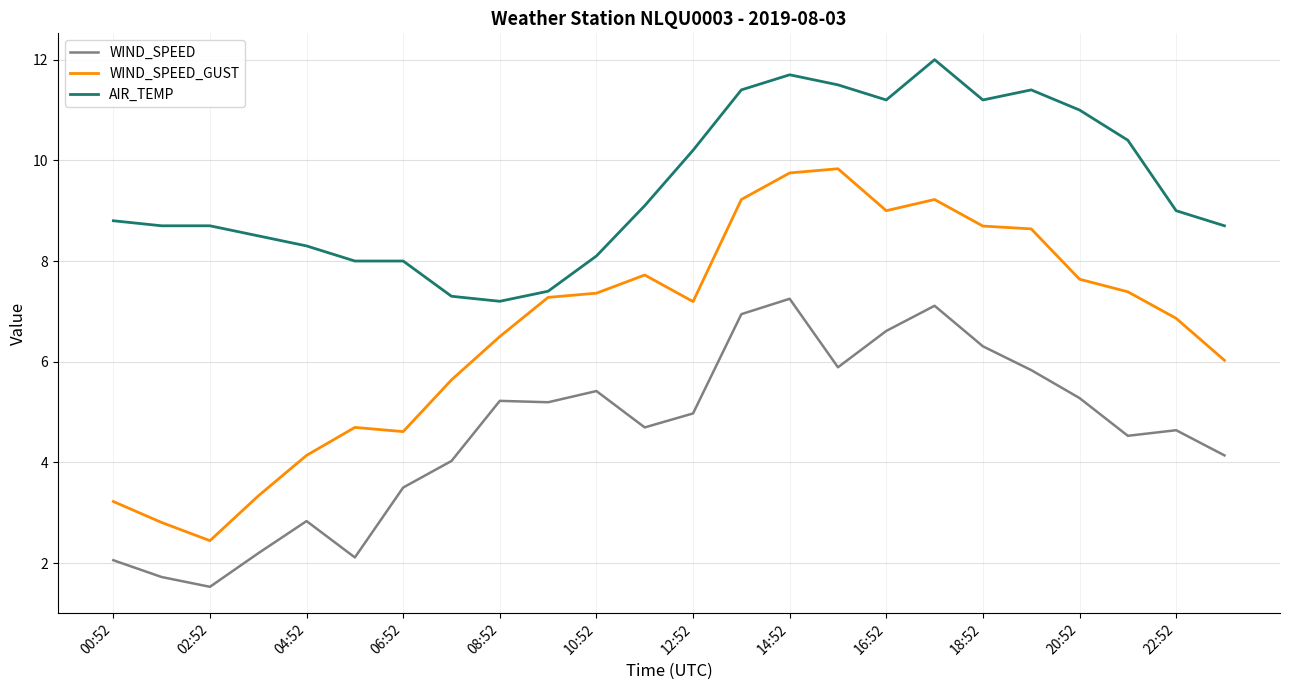

What is the smallest value displayed?

1.5